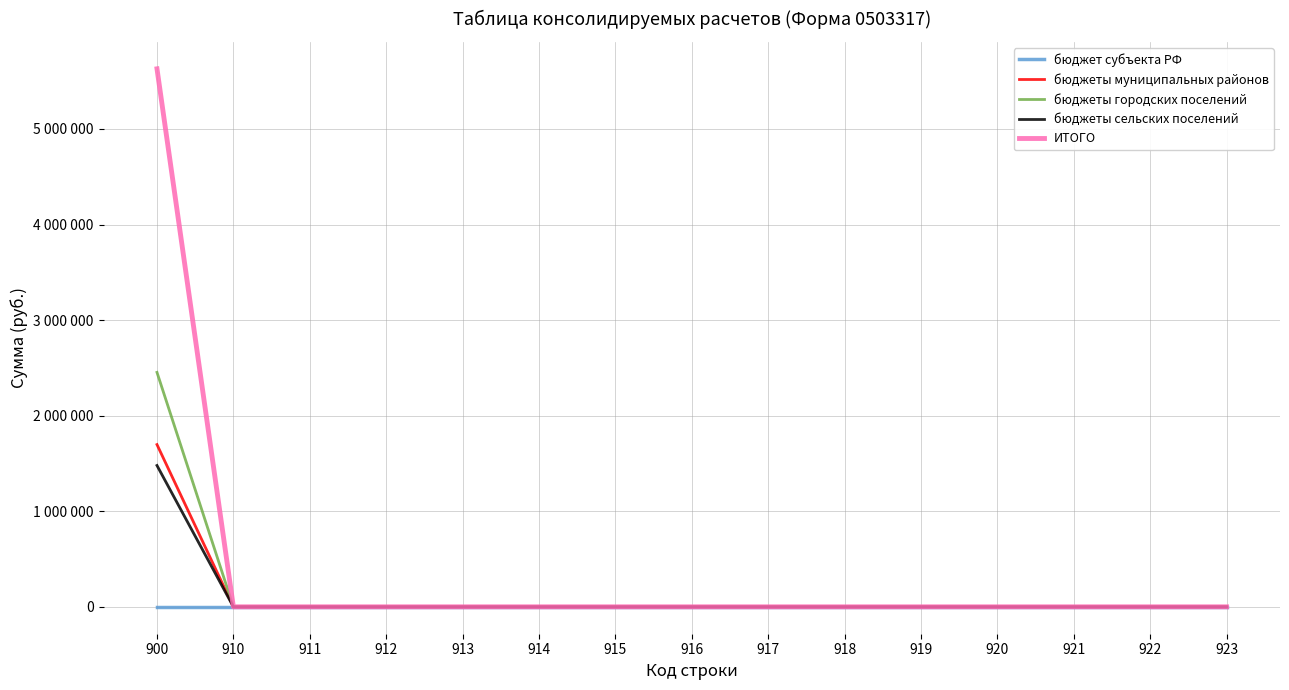

Reading right to left, what are all the values shown in this chart?

бюджет субъекта РФ: 0	0	0	0	0	0	0	0	0	0	0	0	0	0	0
бюджеты муниципальных районов: 0	0	0	0	0	0	0	0	0	0	0	0	0	0	1697500
бюджеты городских поселений: 0	0	0	0	0	0	0	0	0	0	0	0	0	0	2453000
бюджеты сельских поселений: 0	0	0	0	0	0	0	0	0	0	0	0	0	0	1478700
ИТОГО: 0	0	0	0	0	0	0	0	0	0	0	0	0	0	5629200